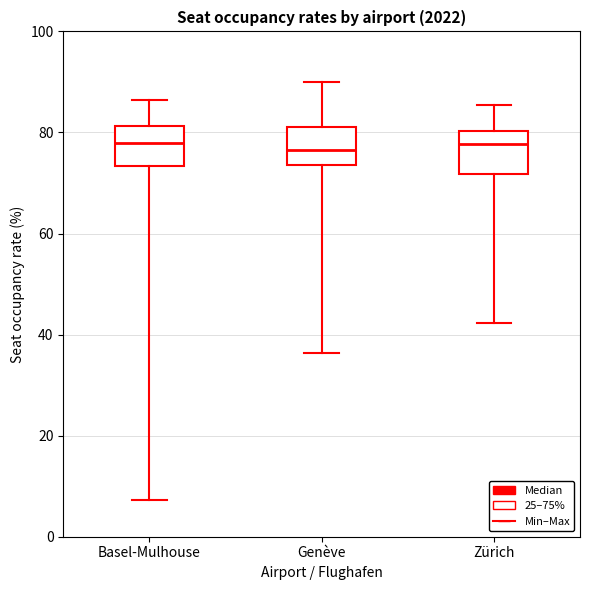

Where is the upper edge of the box for Zürich on the y-axis? The values are not printed on the chart, so give them approximately, as read against the axis.

80